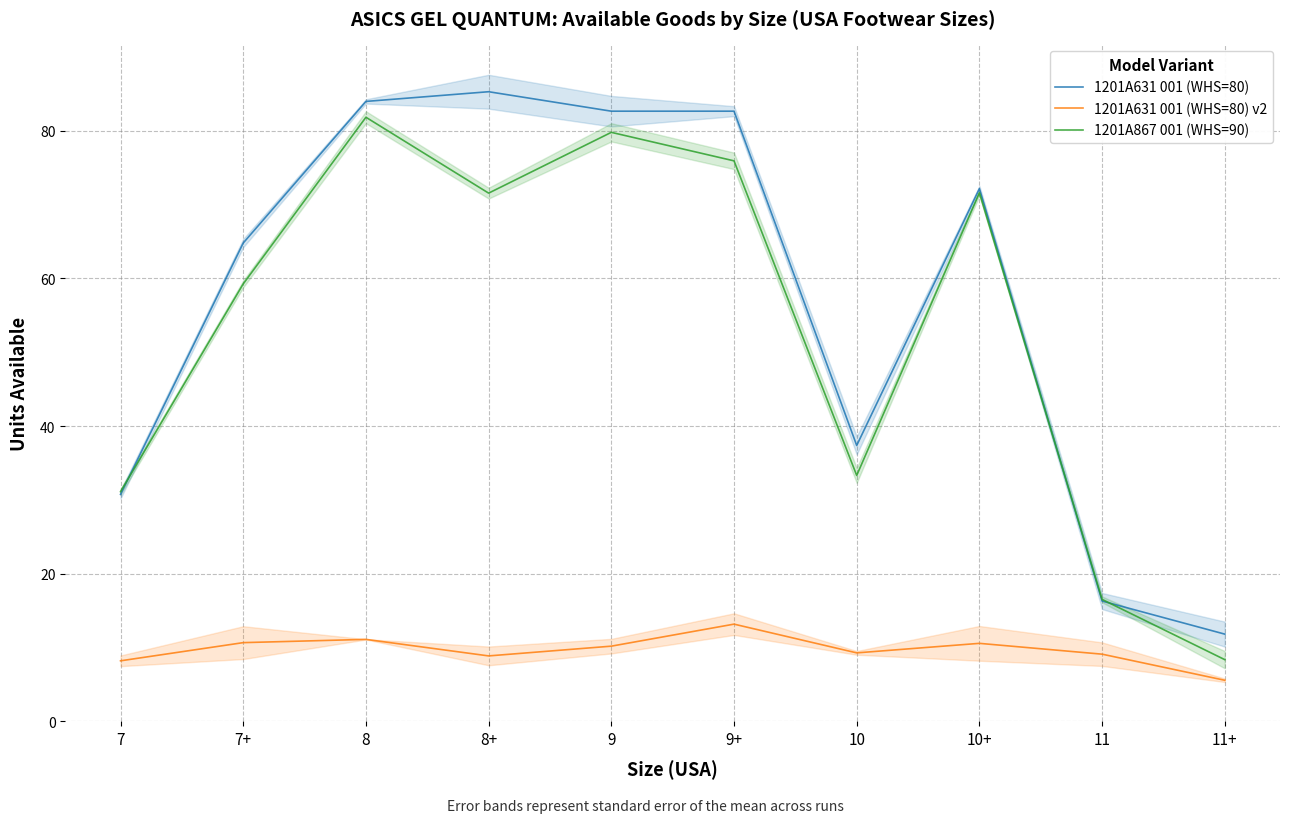

Reading right to left, what are all the values shown in this chart?

1201A631 001 (WHS=80): 11+=11.8	11=16.3	10+=72.2	10=37.4	9+=82.6	9=82.6	8+=85.3	8=84.0	7+=64.8	7=30.7
1201A631 001 (WHS=80) v2: 11+=5.6	11=9.1	10+=10.6	10=9.3	9+=13.2	9=10.2	8+=8.9	8=11.1	7+=10.7	7=8.2
1201A867 001 (WHS=90): 11+=8.4	11=16.5	10+=71.6	10=33.3	9+=75.9	9=79.8	8+=71.5	8=81.8	7+=59.3	7=31.1